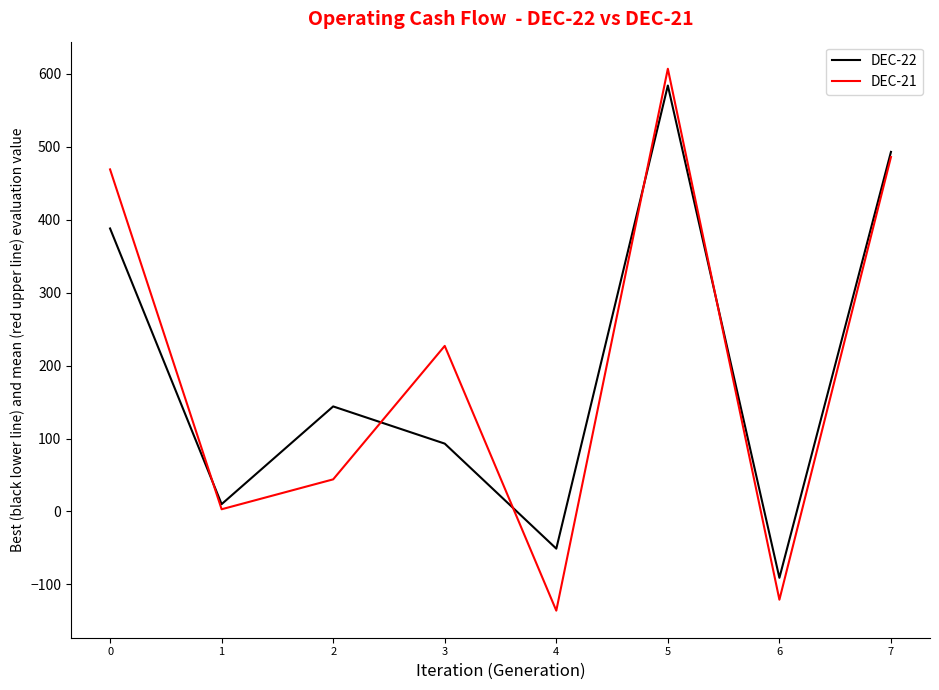

In DEC-22, how many points are higher than both neighbors (excluding endpoints)?

2